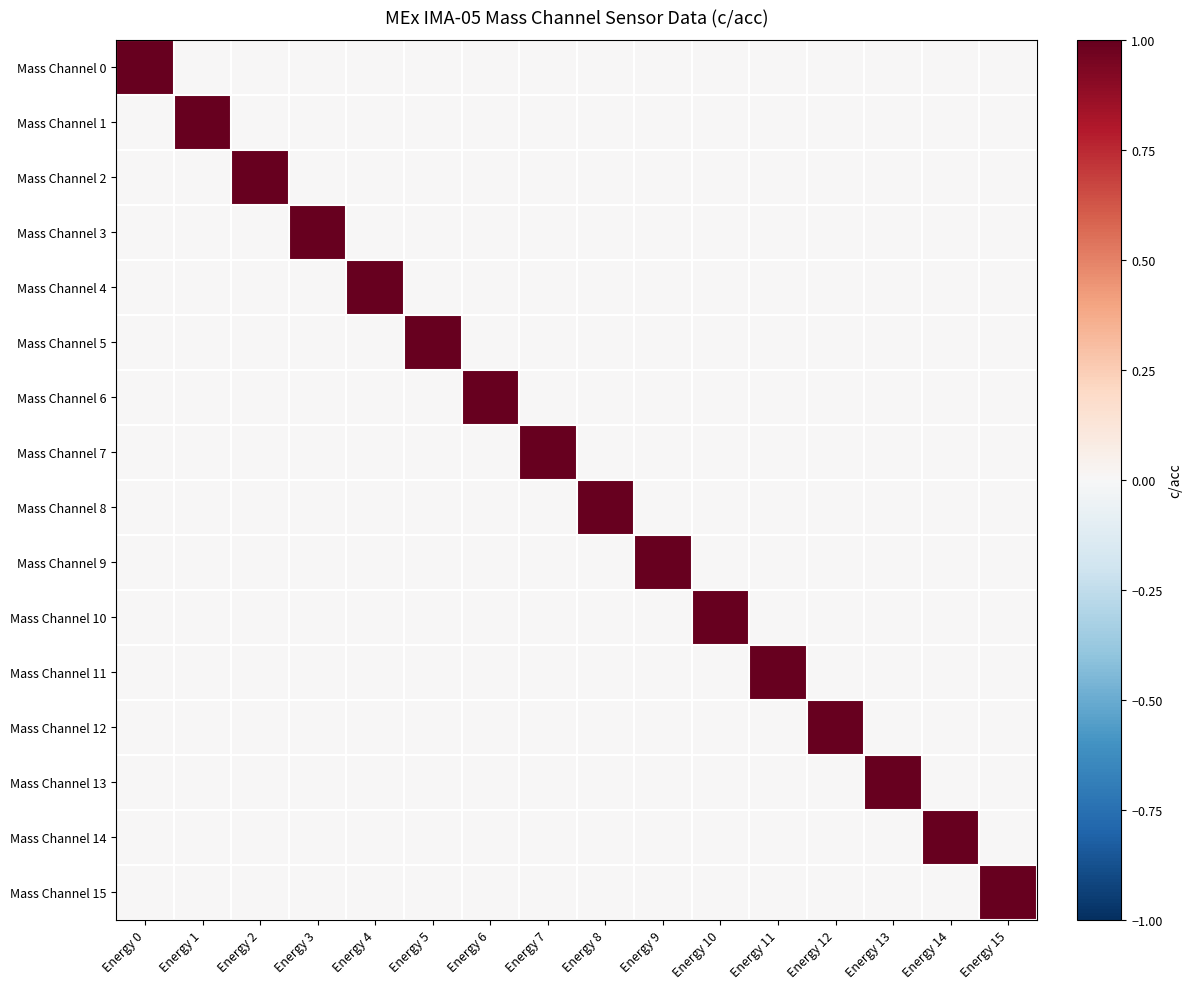

Which has a higher value, Energy 4 or Energy 8?

Energy 4